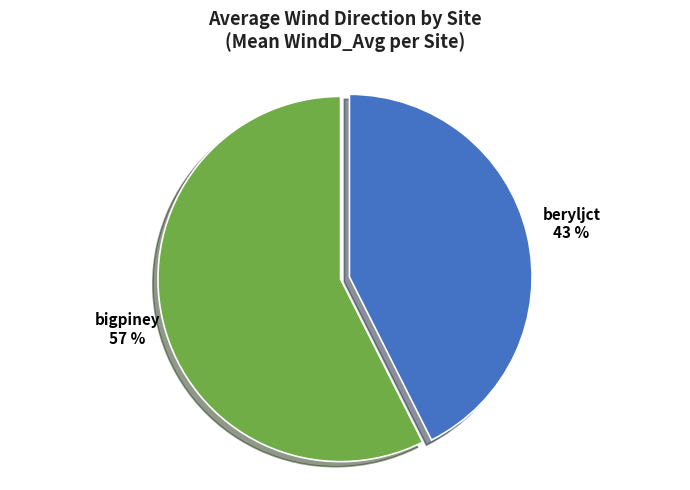

Is it true that beryljct is 43% of the pie?

True